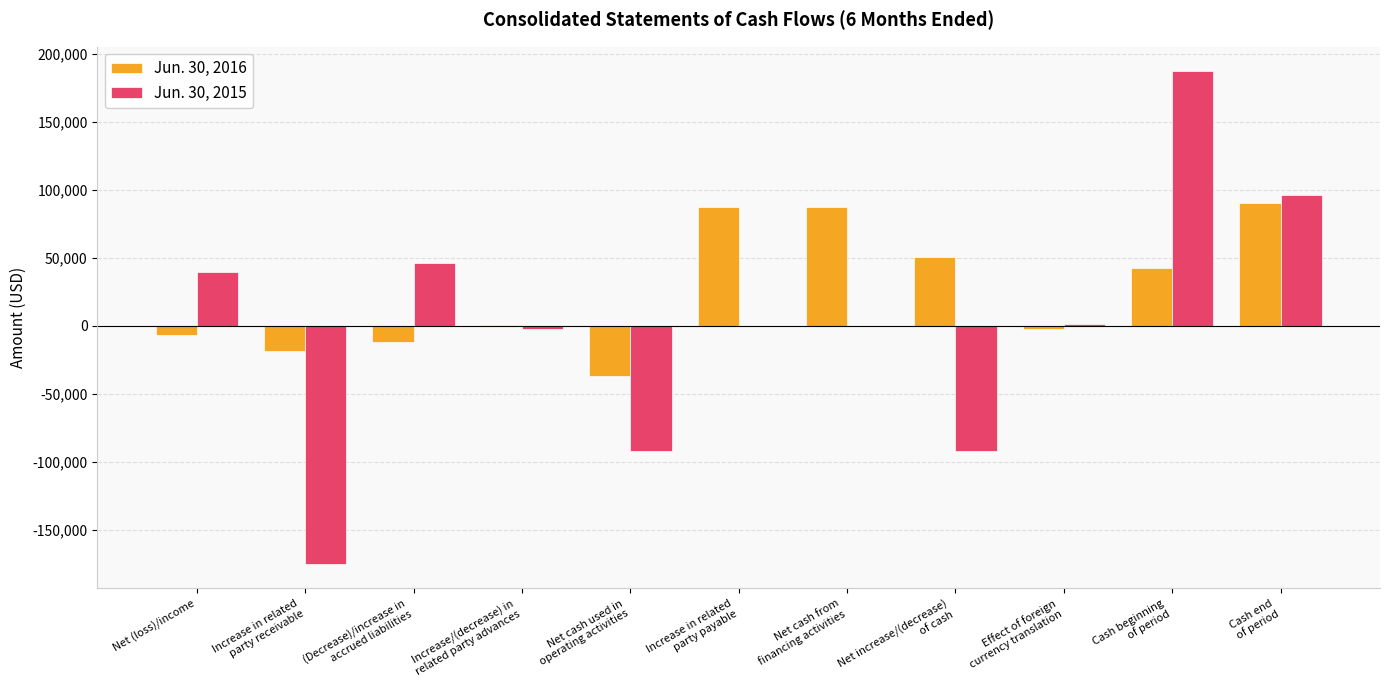

Which series has the largest total across all categories?

Jun. 30, 2016